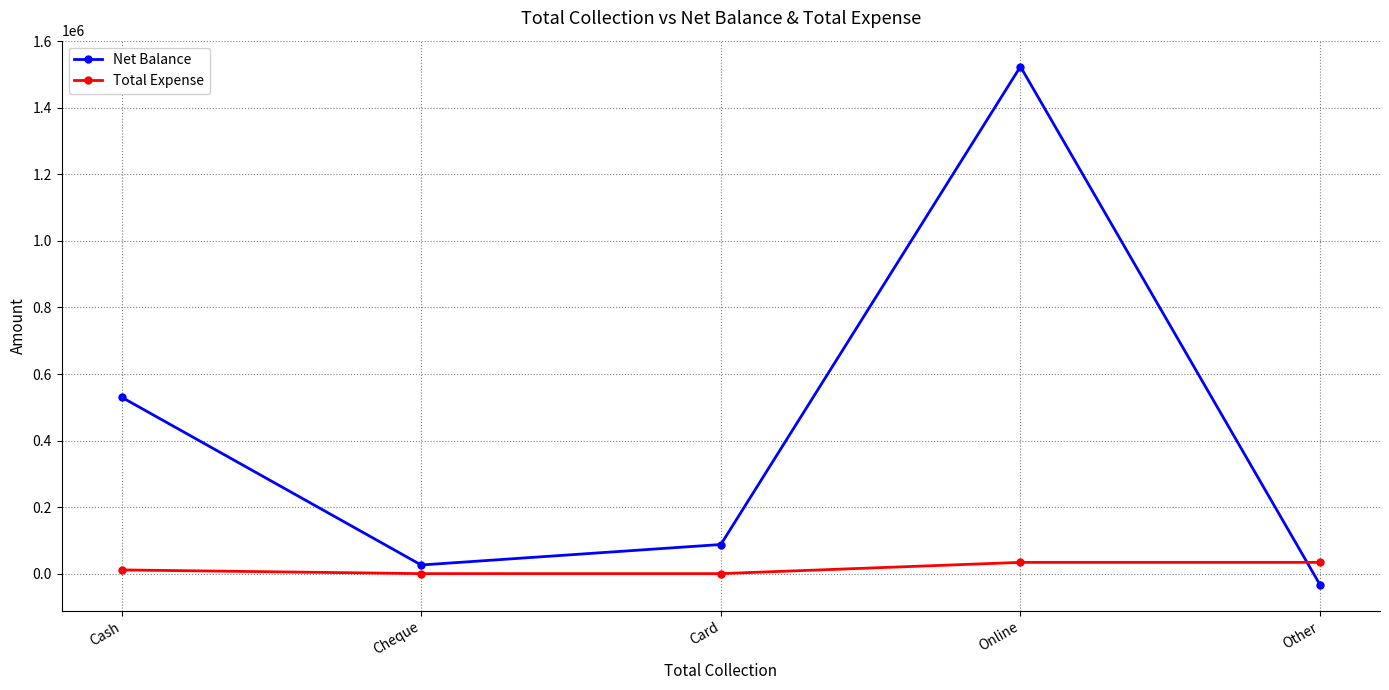

Reading left to right, transcribe all the data shown in this chart.

Net Balance: Cash=530417	Cheque=25940	Card=87528	Online=1524209	Other=-33818
Total Expense: Cash=11110	Cheque=0	Card=0	Online=33818	Other=33818